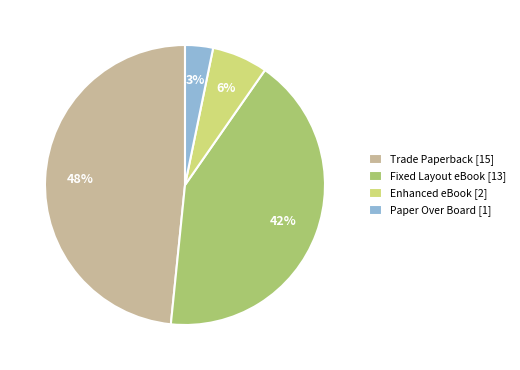

Combined, do Paper Over Board [1] and Trade Paperback [15] account for over 50%?

Yes